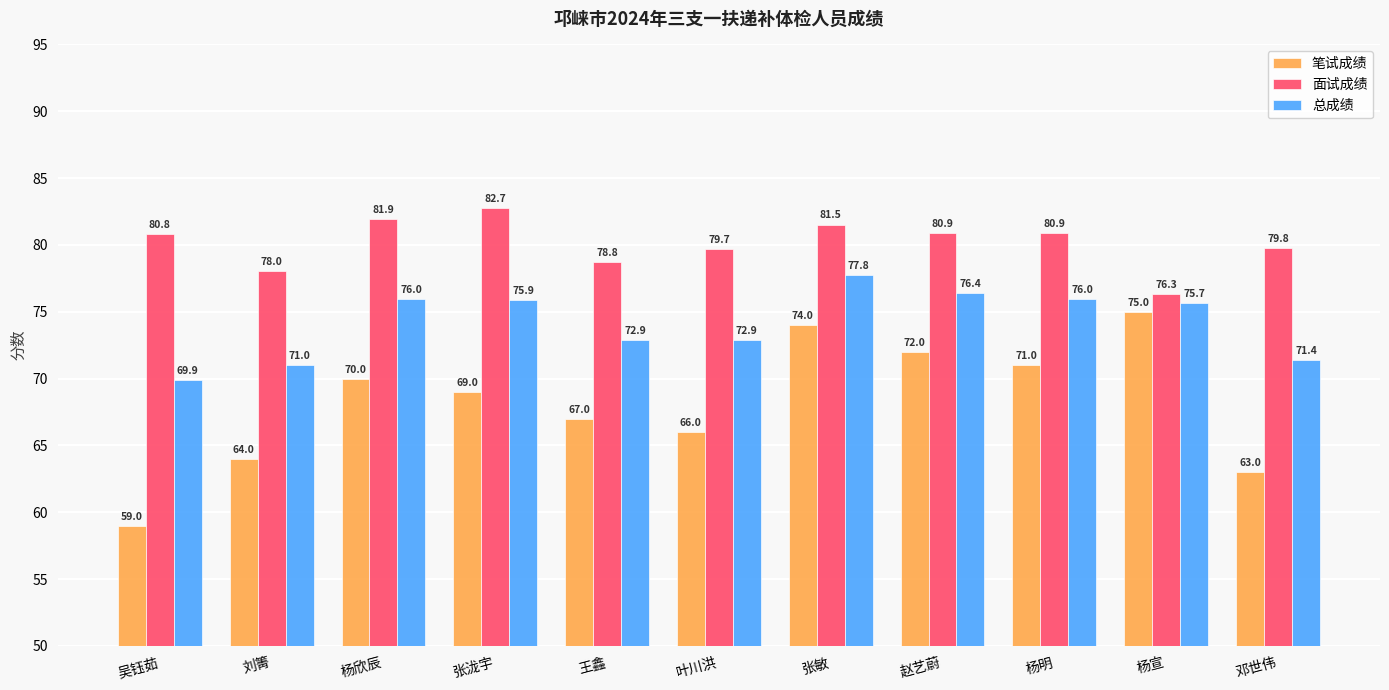

Between 刘箐 and 杨明, which series saw the biggest shift?

笔试成绩